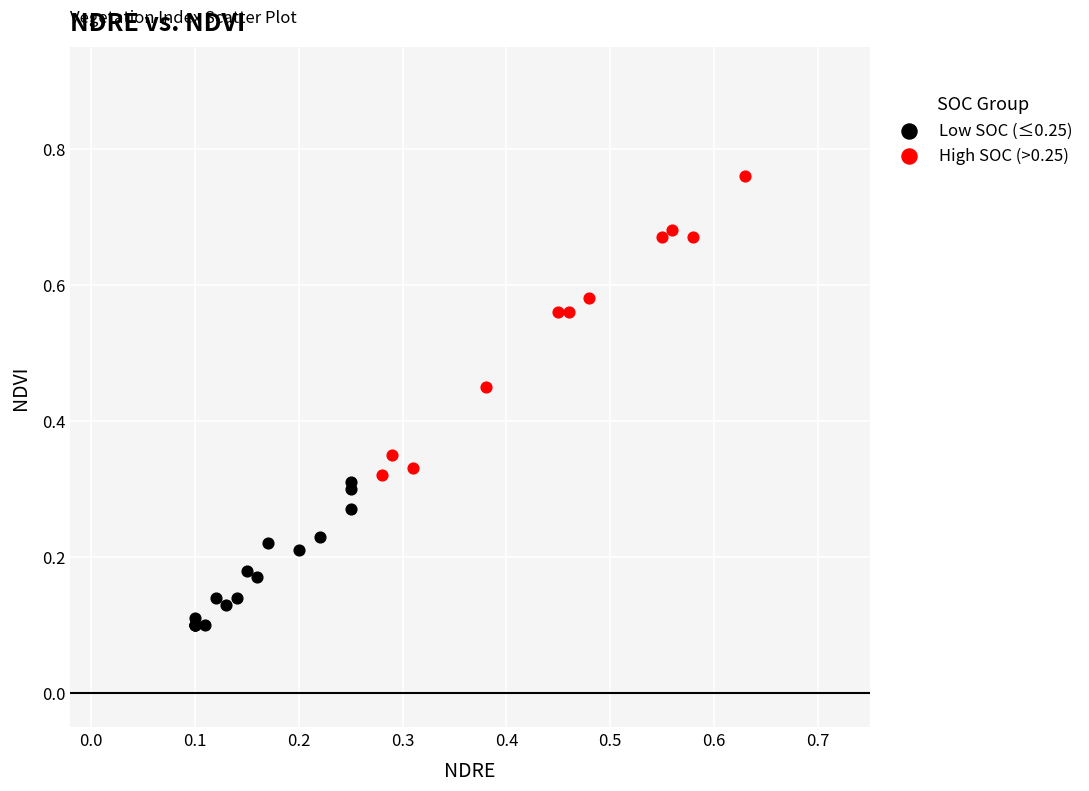

Which series reaches the minimum Y coordinate?

Low SOC (≤0.25)